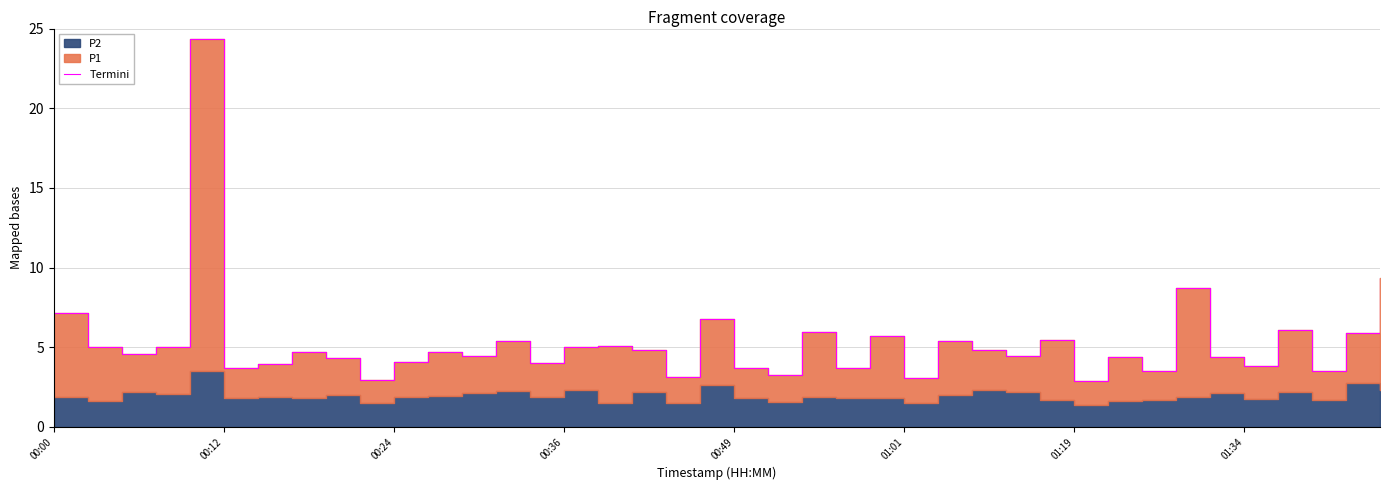

What is the value of the 16th point from the left?

5.0